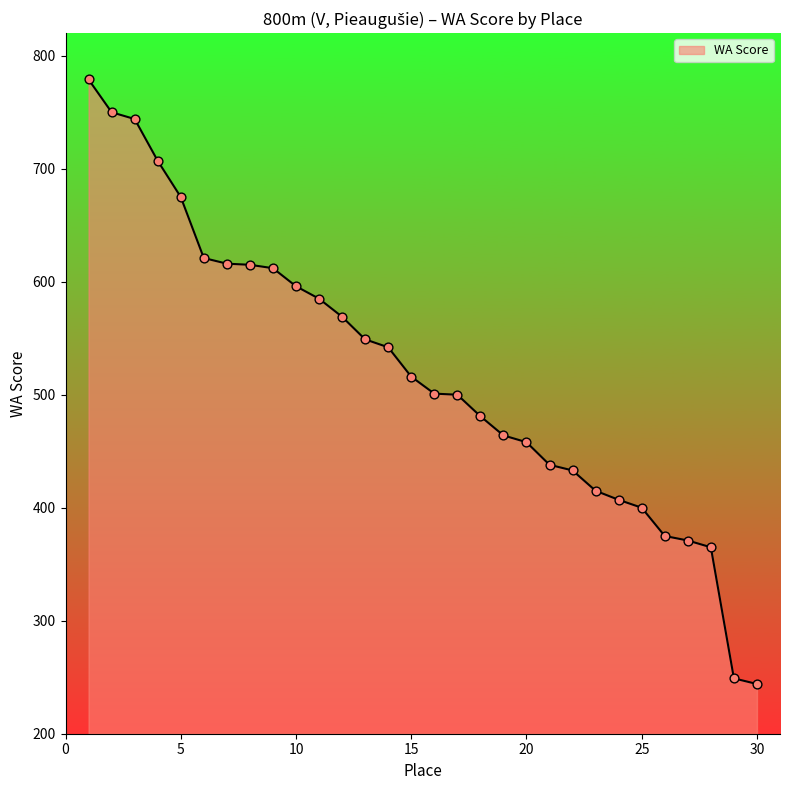

What is the minimum value shown in the chart?

244